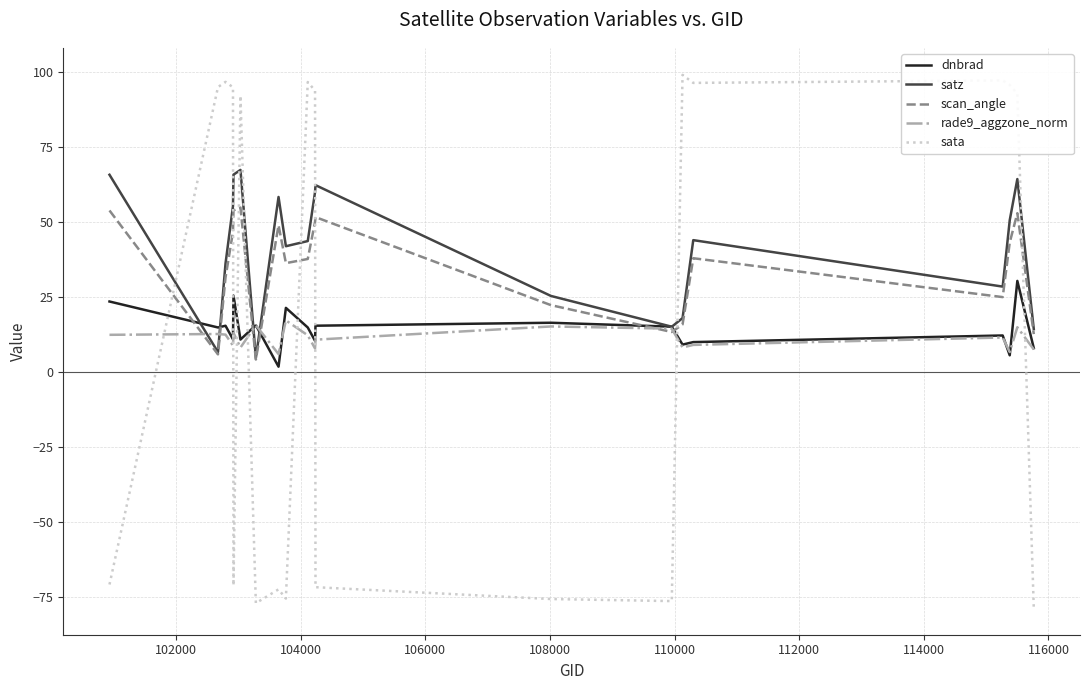

Which series has the widest spread of values?

sata